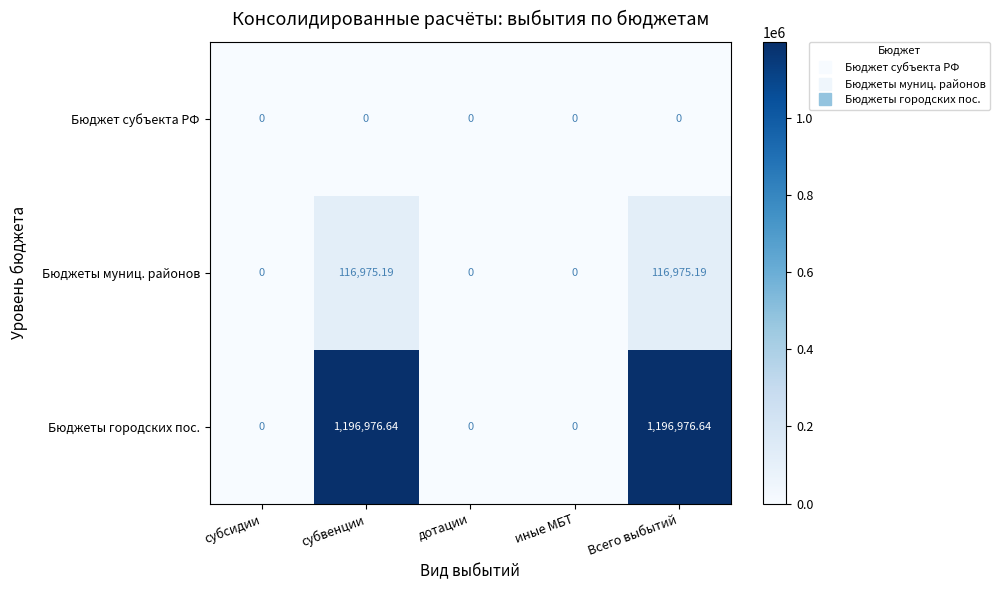

Which series changed the most between субвенции and дотации?

Бюджеты городских пос.